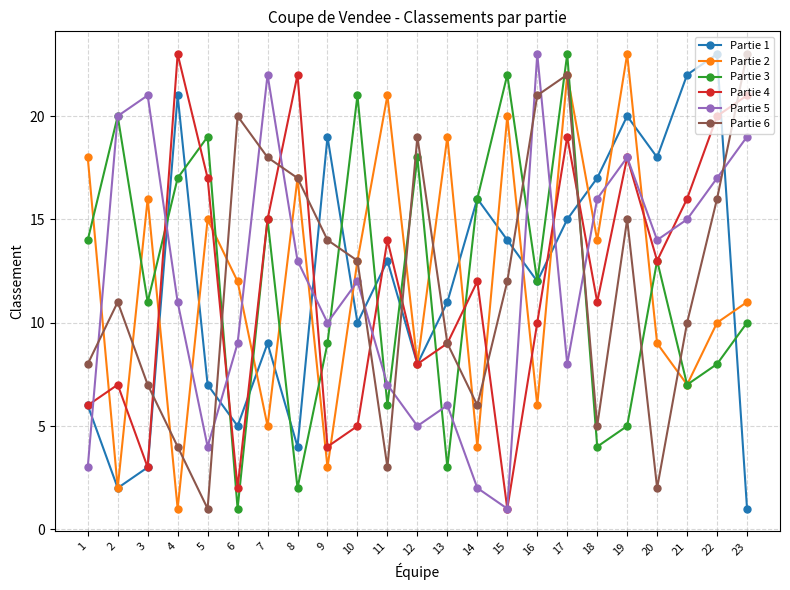

What is the value of the Partie 1 point at the 5th from the left?

7